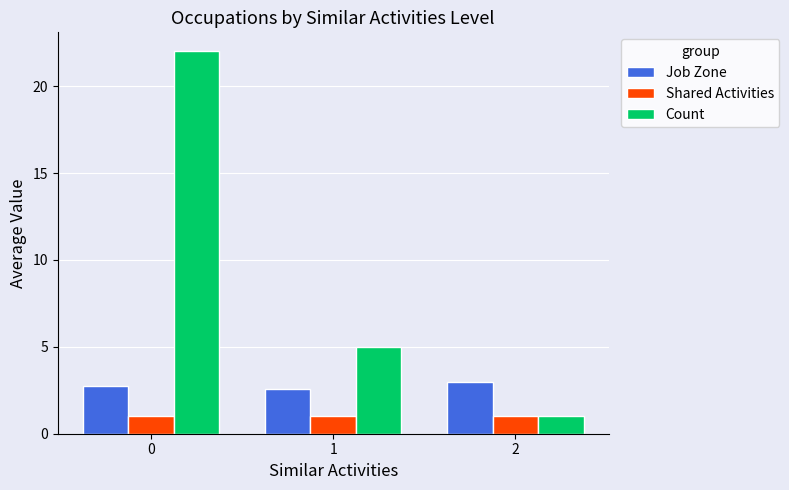

Rank the series by their maximum value, from highest to lowest.

Count, Job Zone, Shared Activities